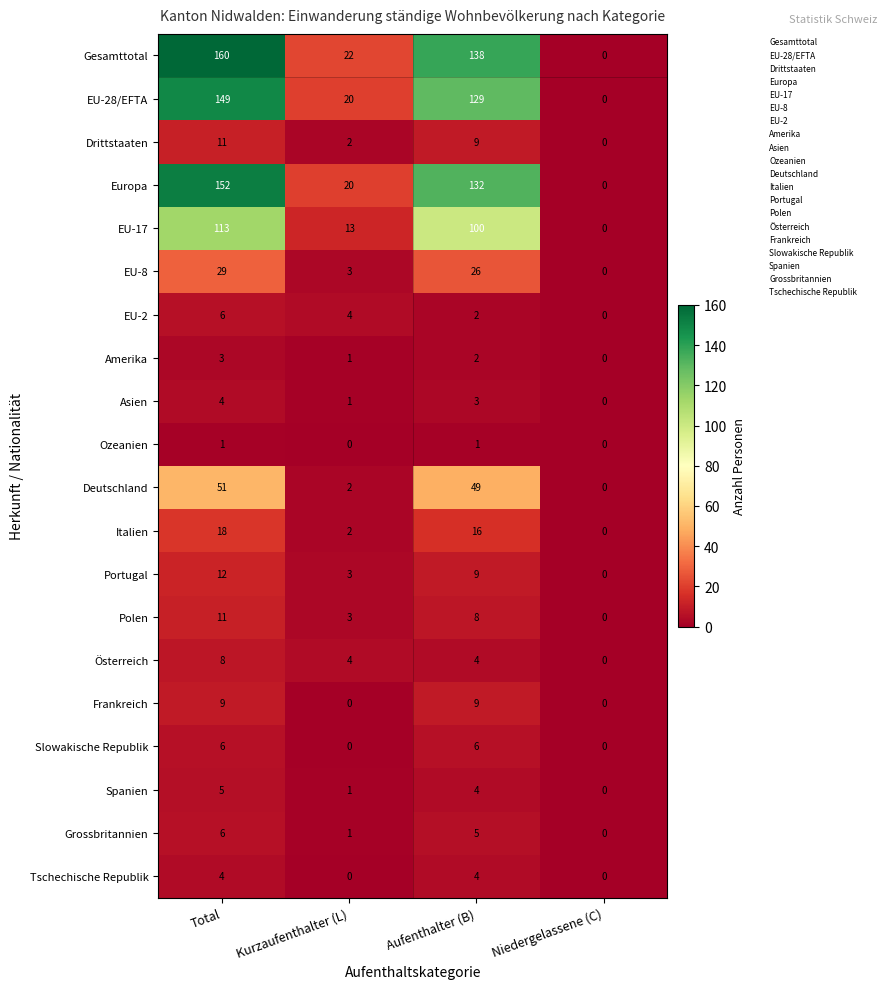

What is the sum of the Tschechische Republik values at Aufenthalter (B) and Total?

8